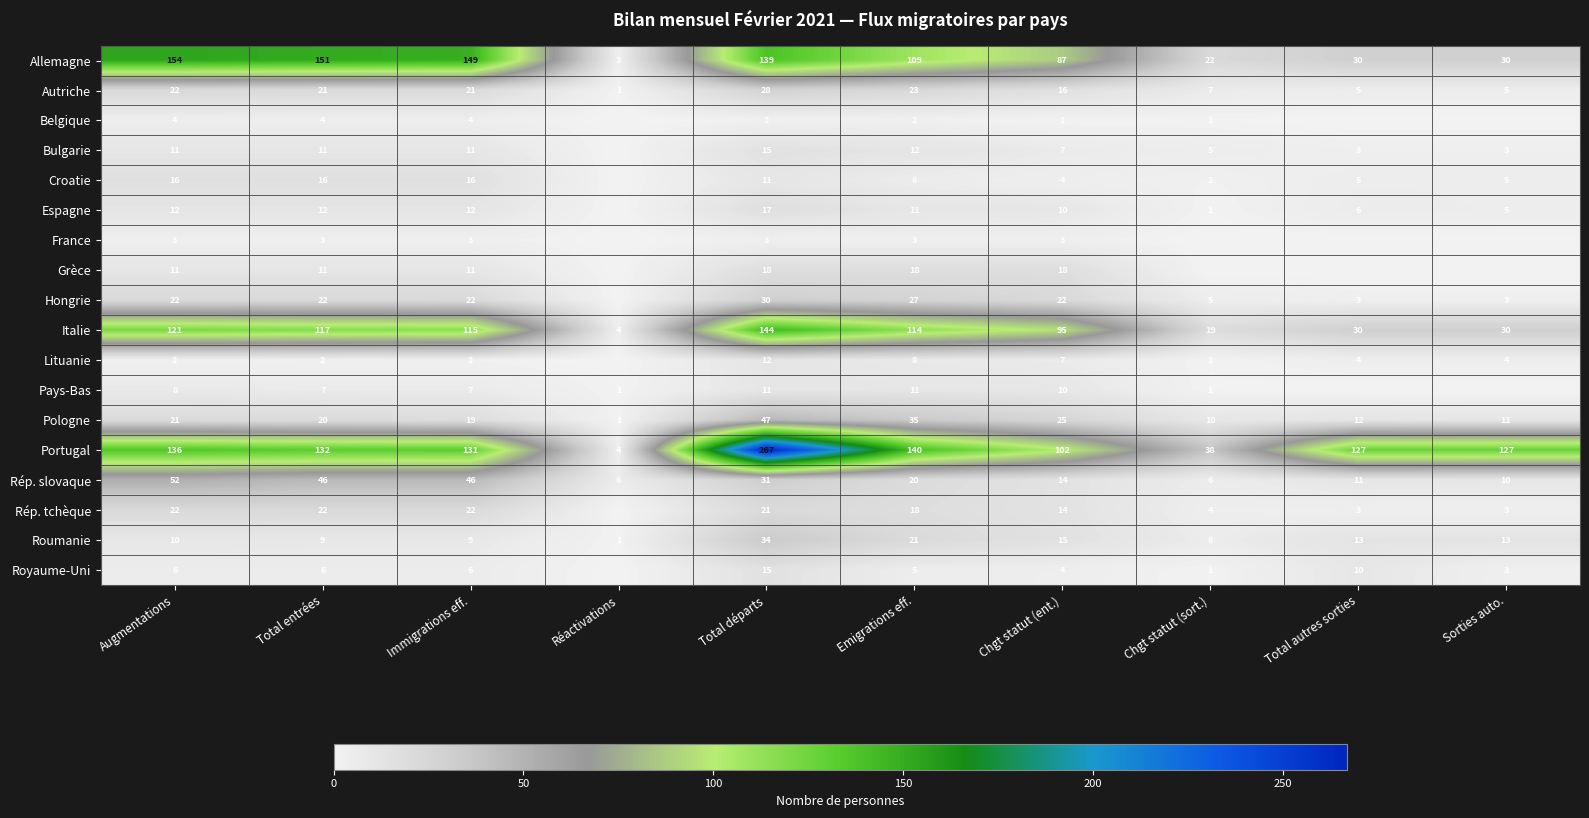

At which label does Roumanie reach its minimum?

Réactivations